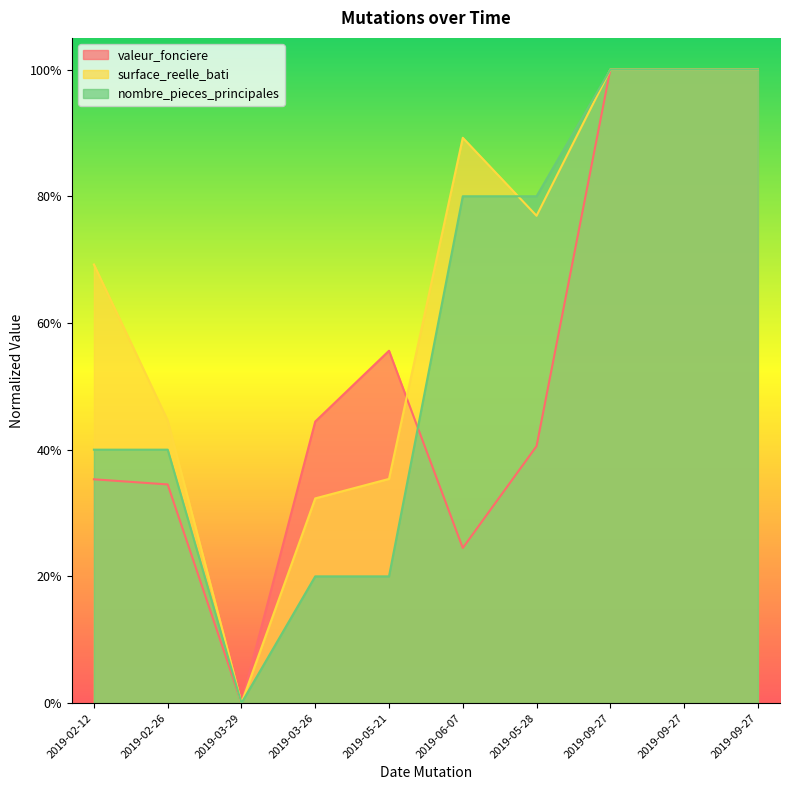

True or false: surface_reelle_bati and nombre_pieces_principales cross at least once.

True